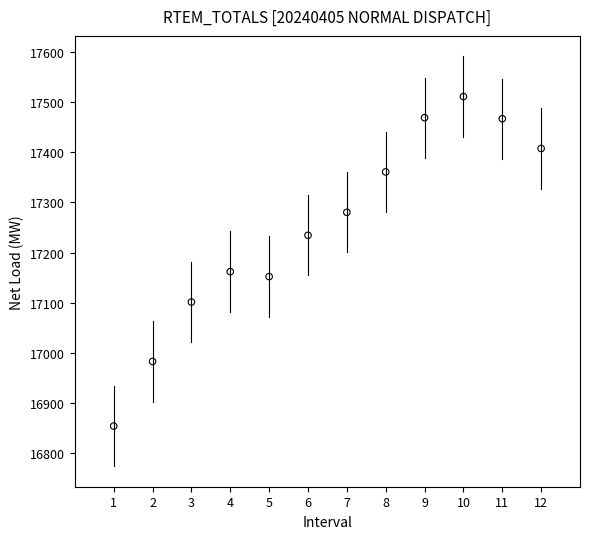

What Y value in the scatter plot is closest to 17182?

17162.2